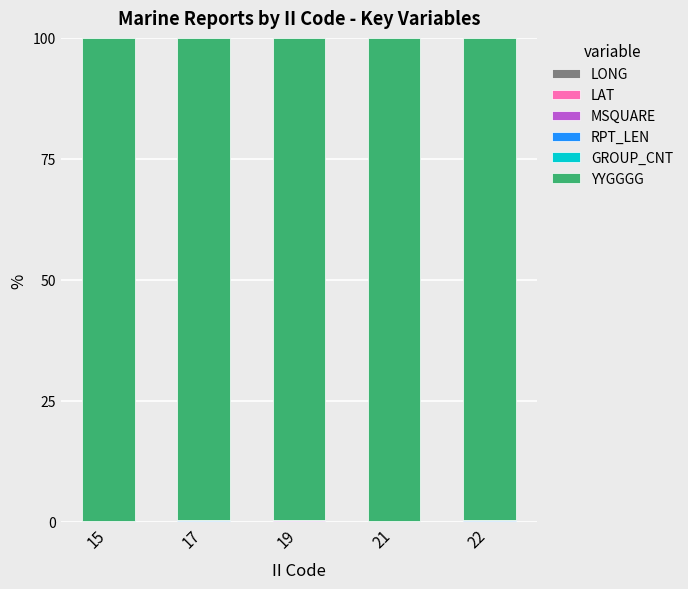

Does the chart contain stacked bars?

Yes